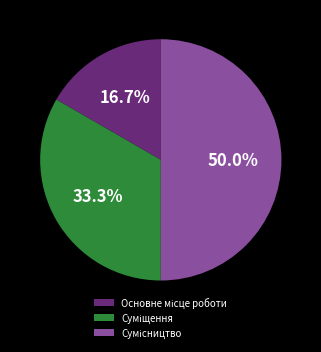

What is the change in value from Основне місце роботи to Суміщення?

+1